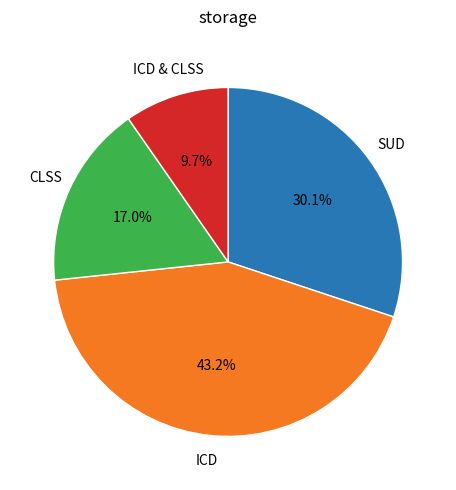

Does any single category account for the majority?

No